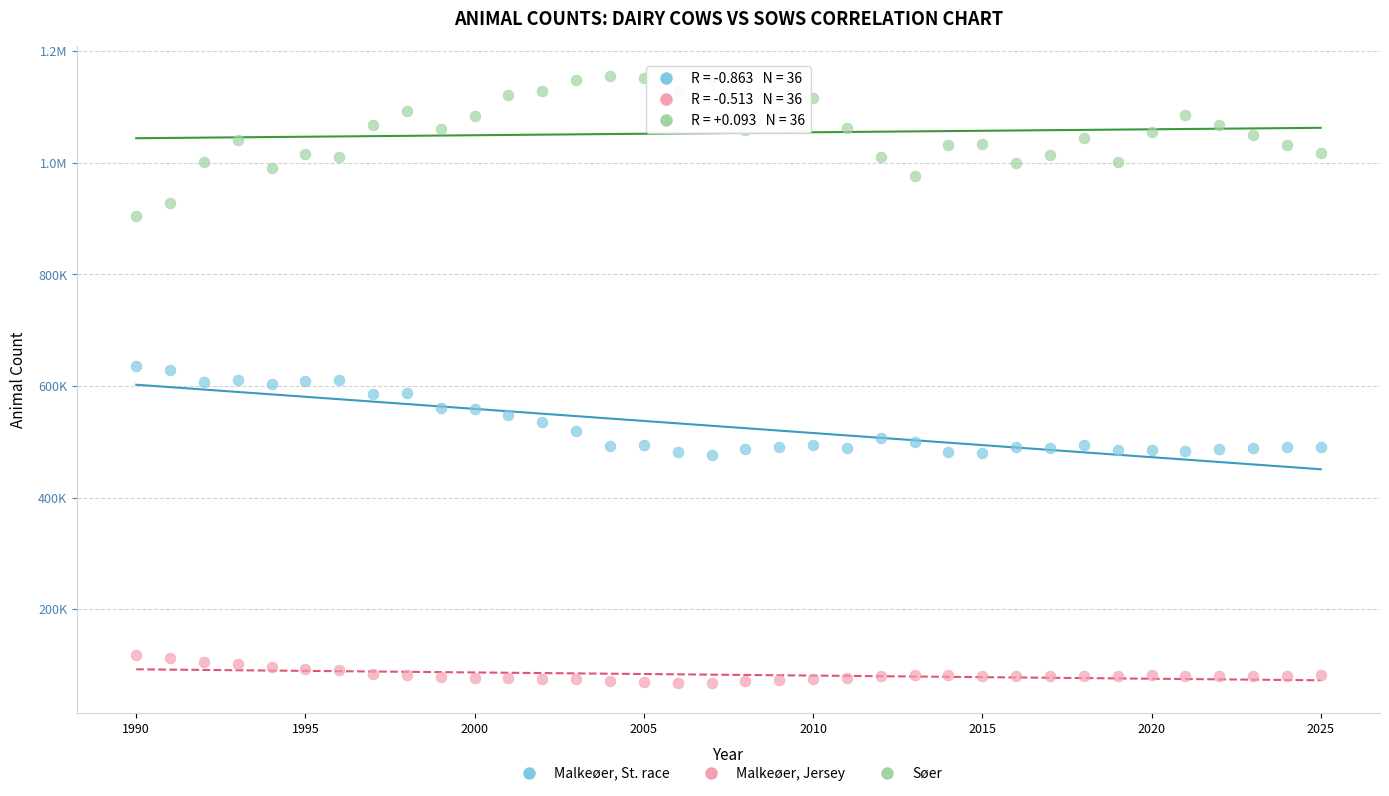

What are all the series names shown in the legend?

Malkeøer, St. race, Malkeøer, Jersey, Søer